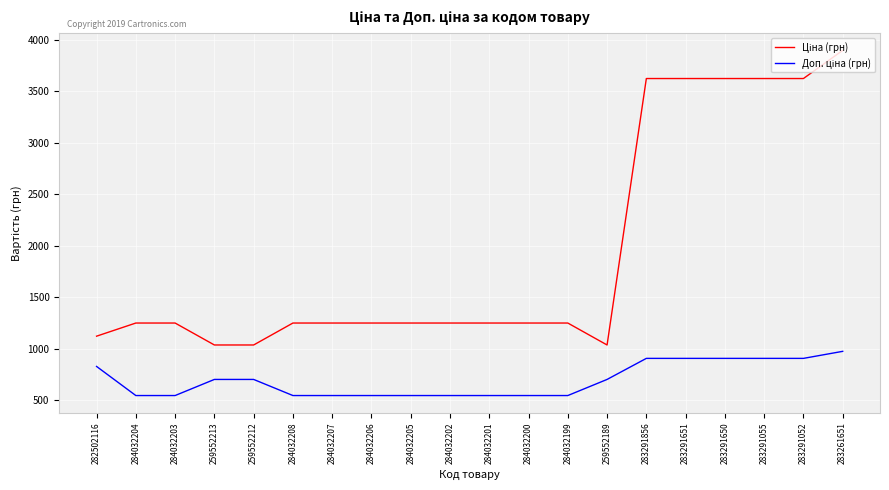

What is the greatest value displayed?

3896.9